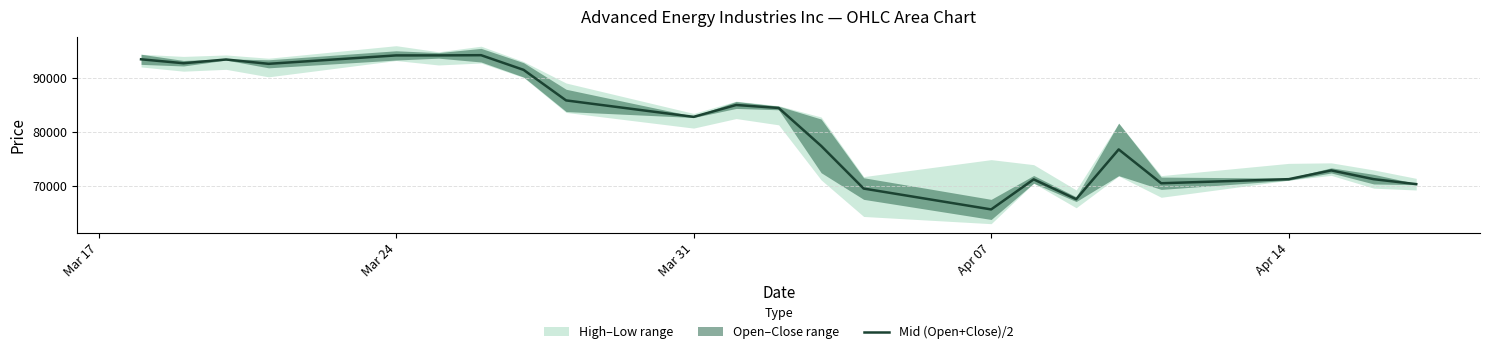

How many lines are shown in the chart?

1